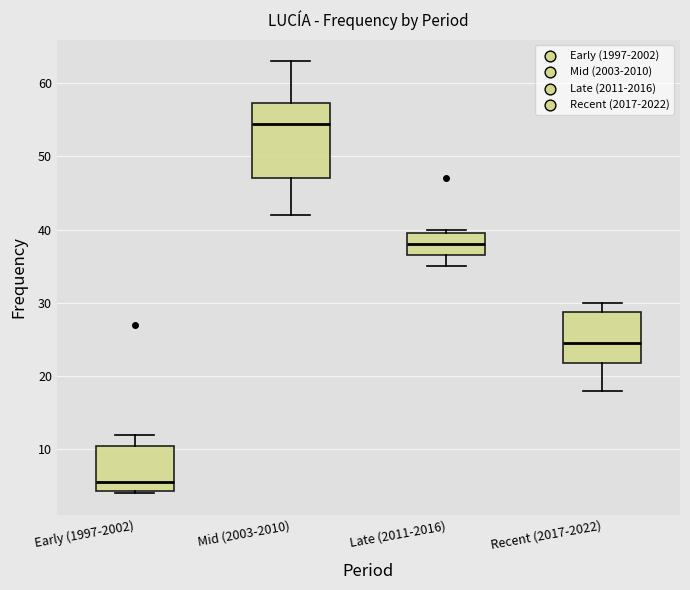

Which box is the tallest, from its lower edge to its upper edge?

Mid (2003-2010)